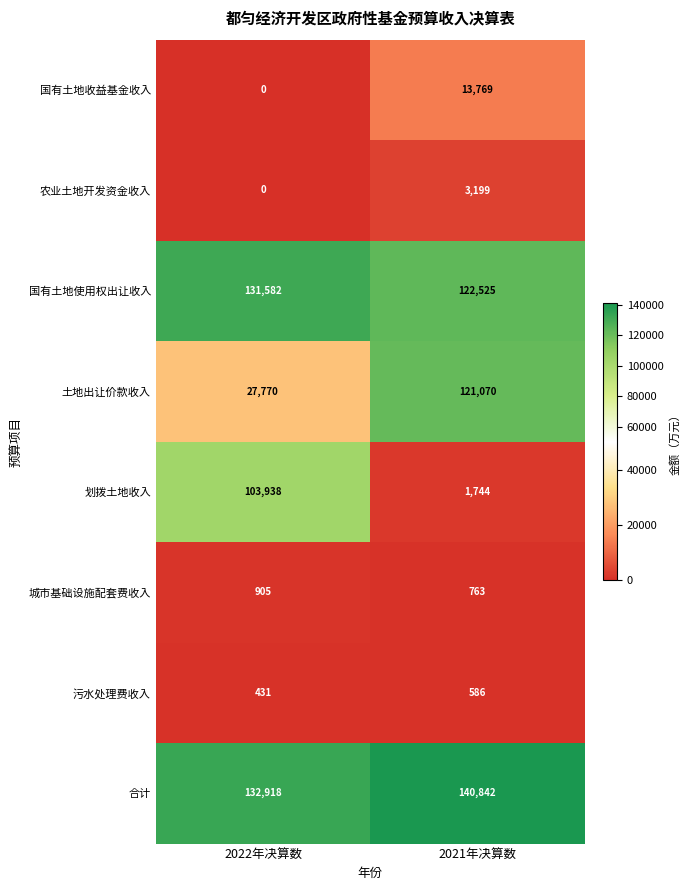

What is the difference between the 污水处理费收入 values at 2021年决算数 and 2022年决算数?

155